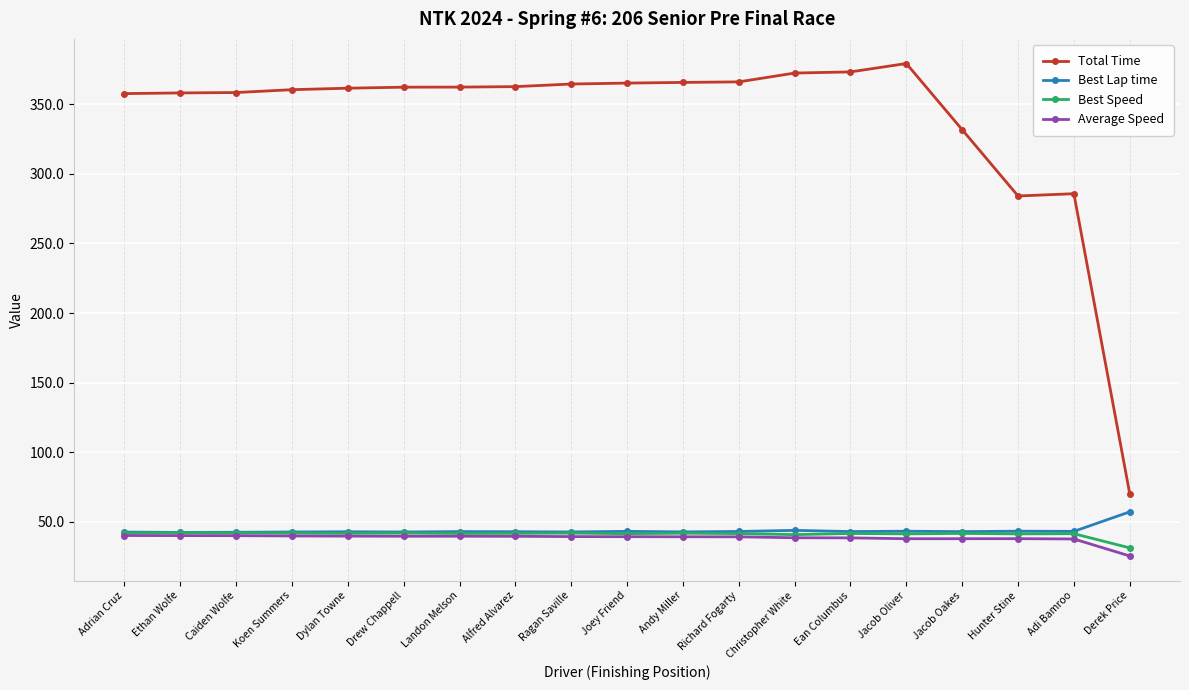

True or false: Total Time has a value of 579.4 at Andy Miller.

False